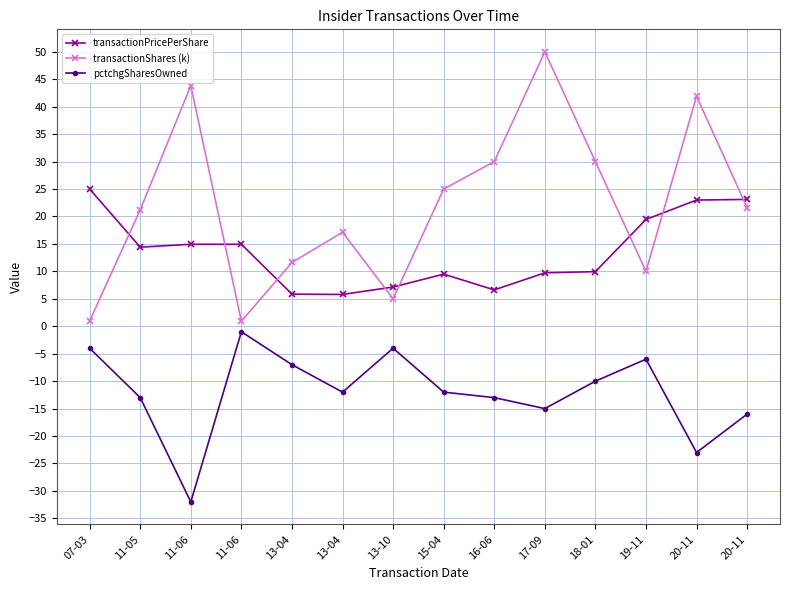

What is the sum of all pctchgSharesOwned values?

-168.0